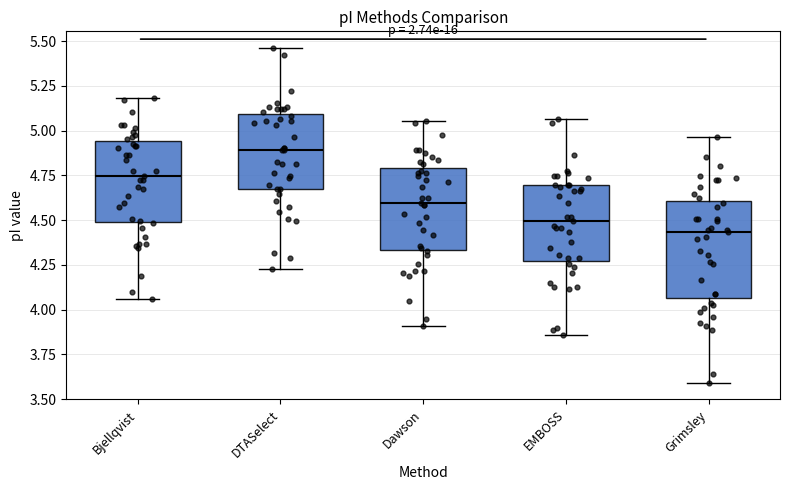

Where is the lower edge of the box for Dawson on the y-axis? The values are not printed on the chart, so give them approximately, as read against the axis.

4.35